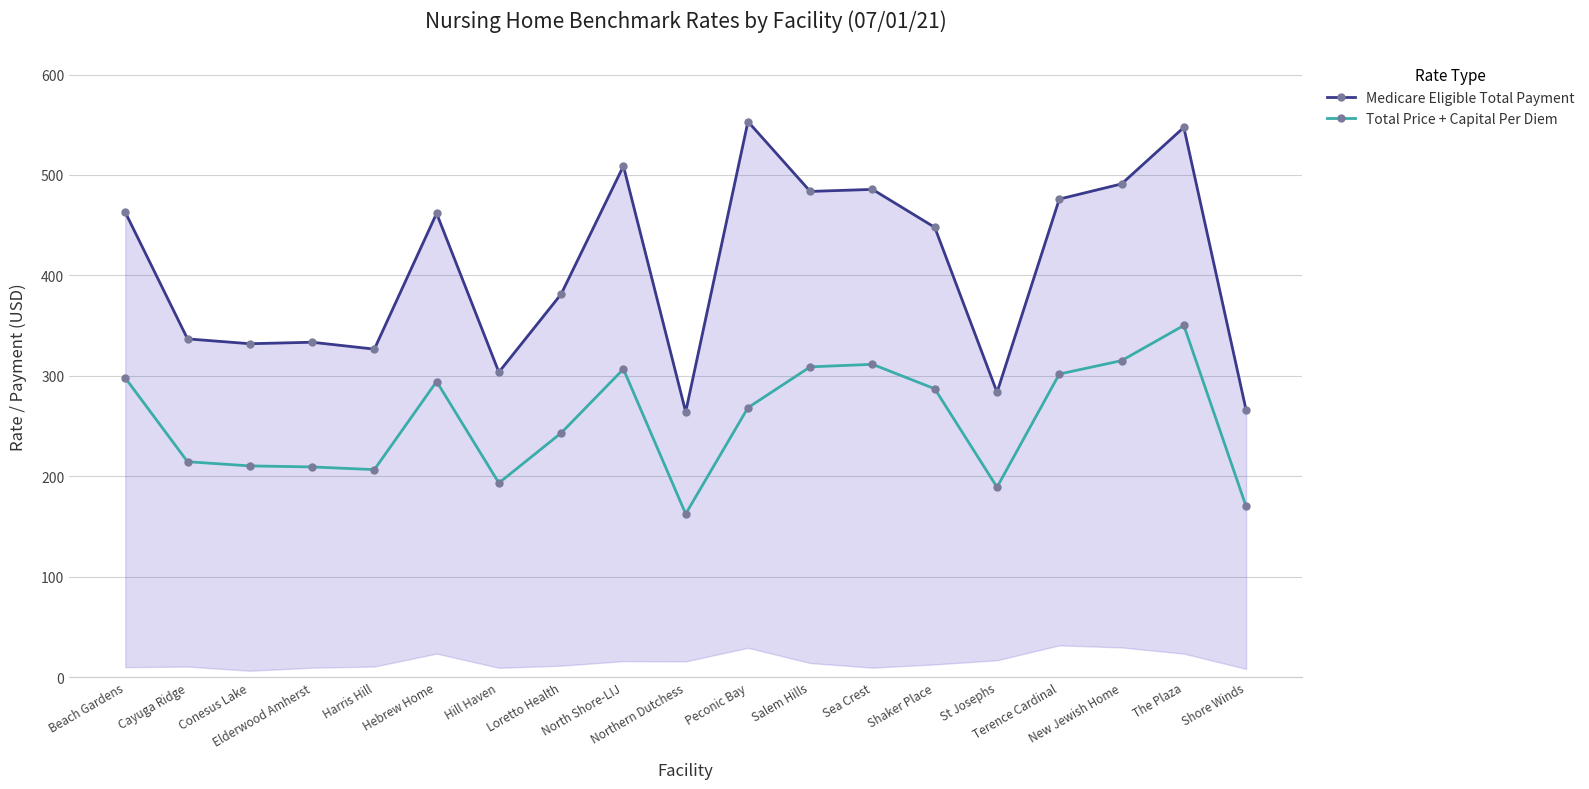

What is the total value across all series at Salem Hills?

792.5